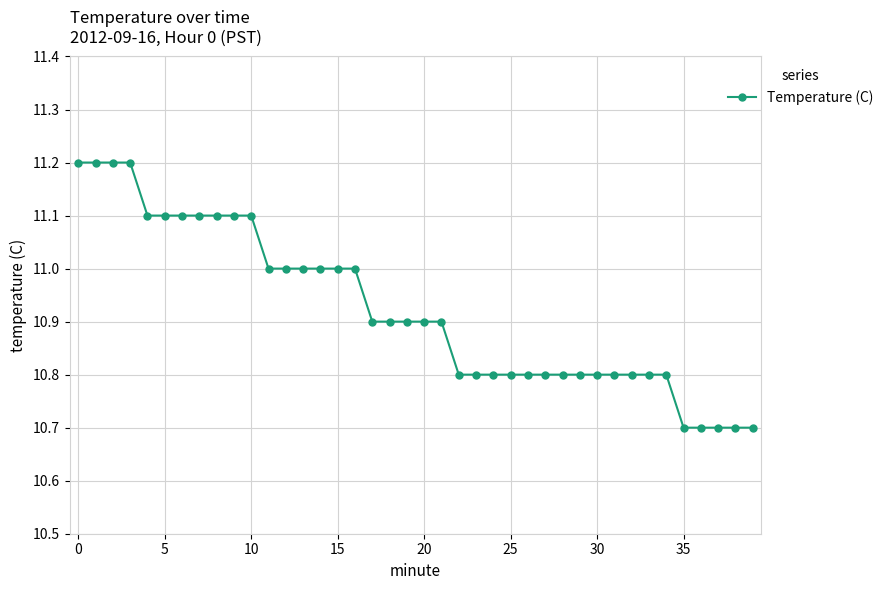

Is this an area chart (filled region under the line)?

No